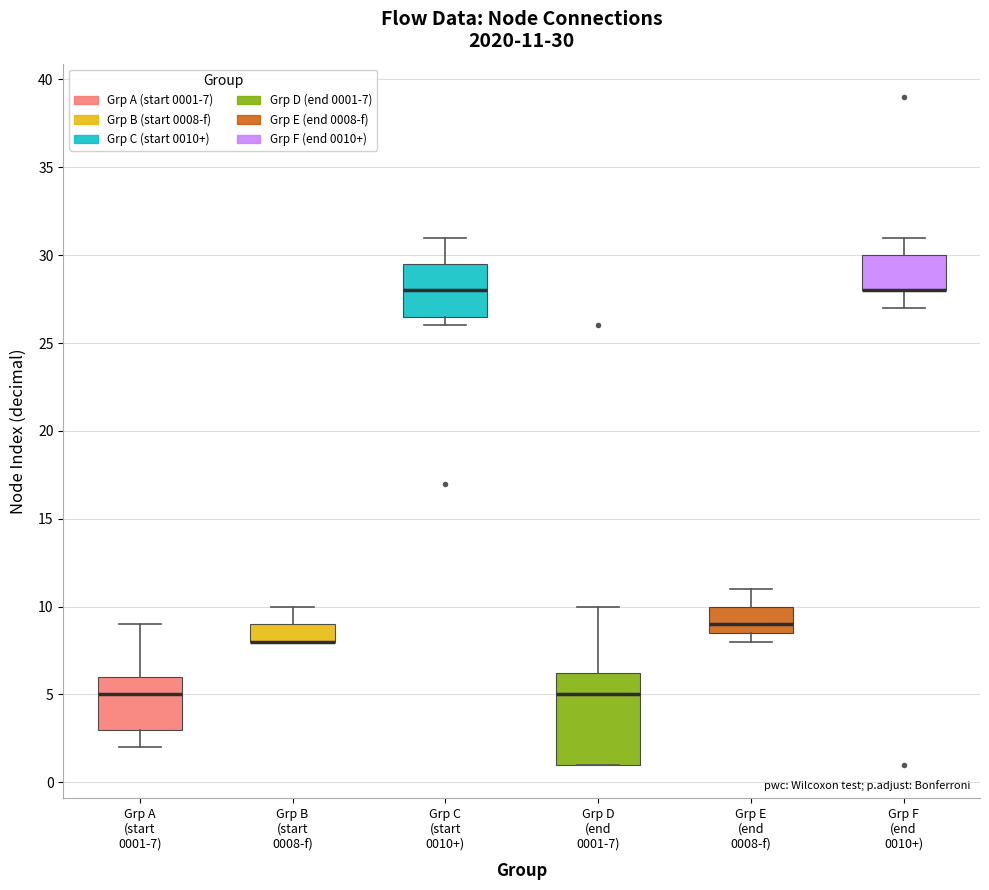

Comparing the boxes themselves (not the whiskers), which one is the tallest?

Grp D (end 0001-7)